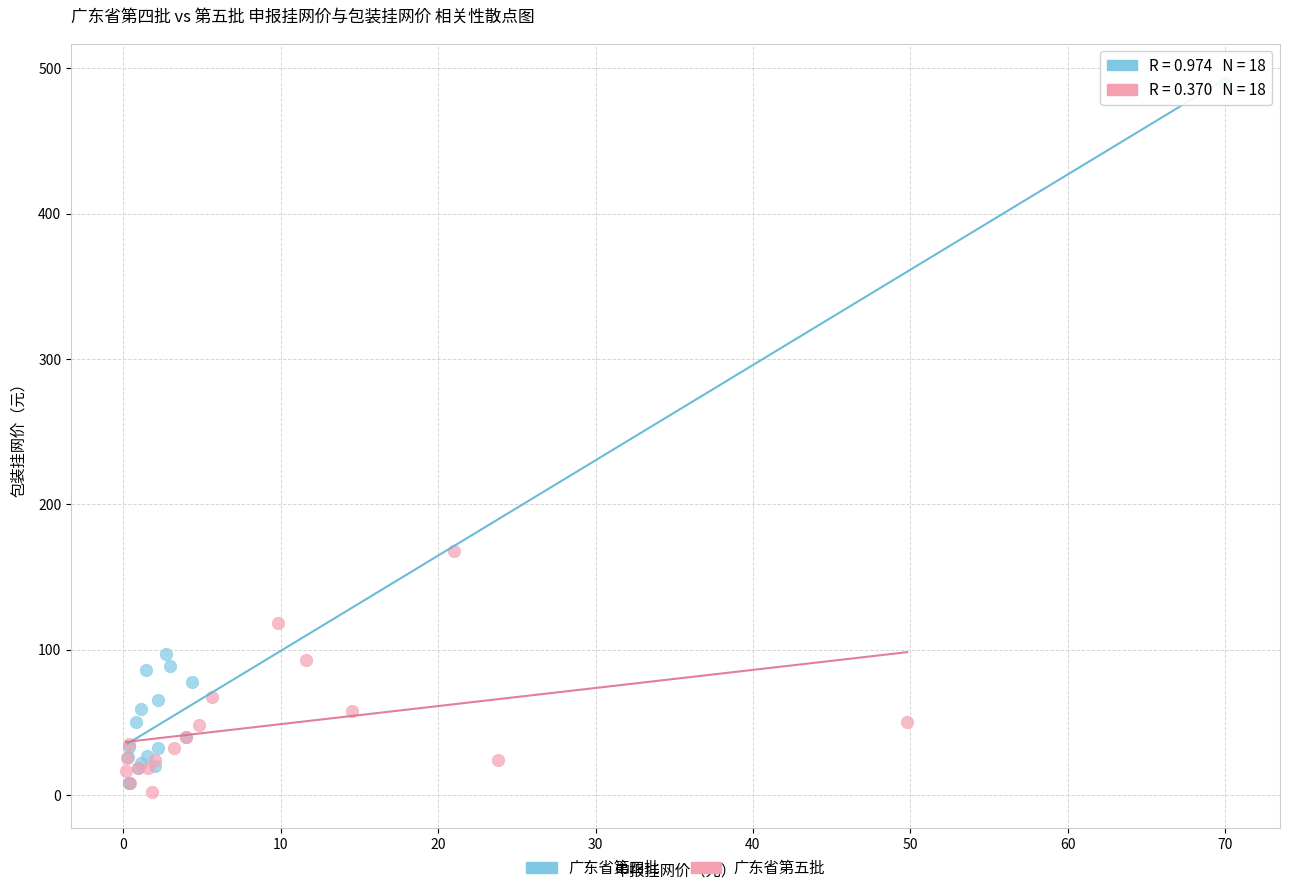

Which series has the largest Y range (max minus min)?

广东省第四批